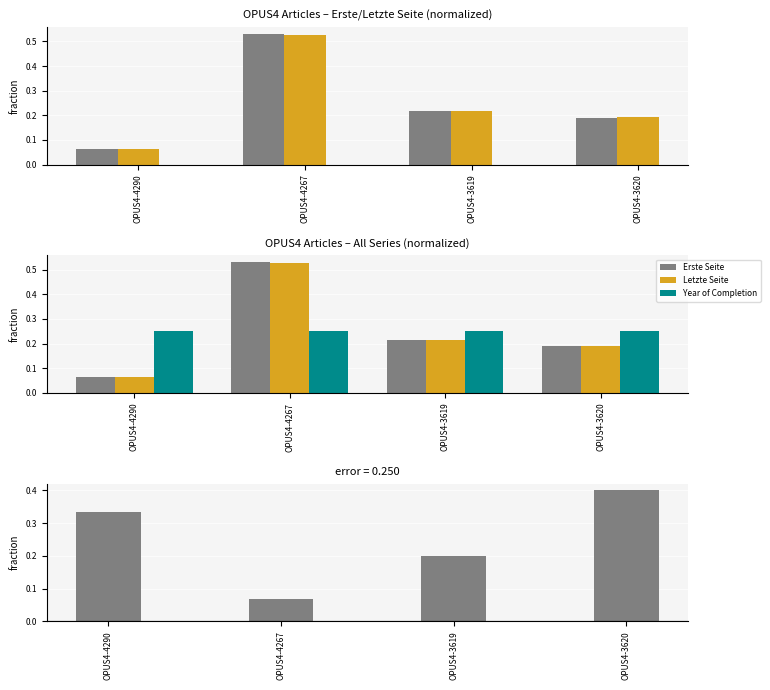

The Letzte - Erste Seite (norm) series shows 0.1 at OPUS4-4267. True or false?

True